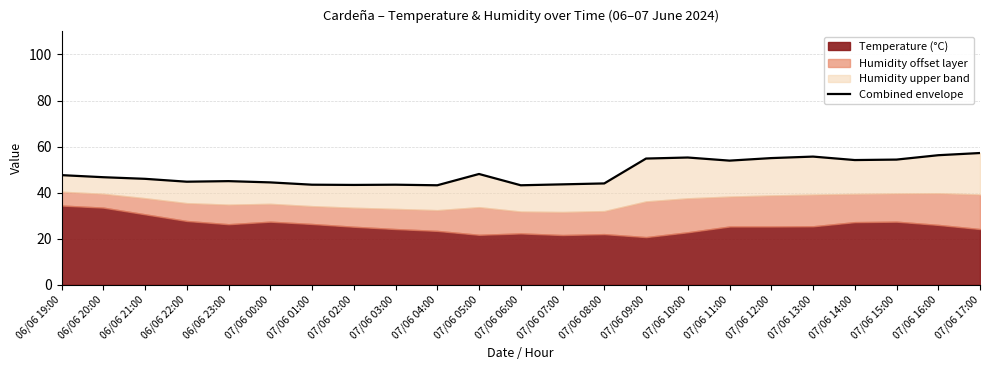

What is the maximum value shown in the chart?

57.2